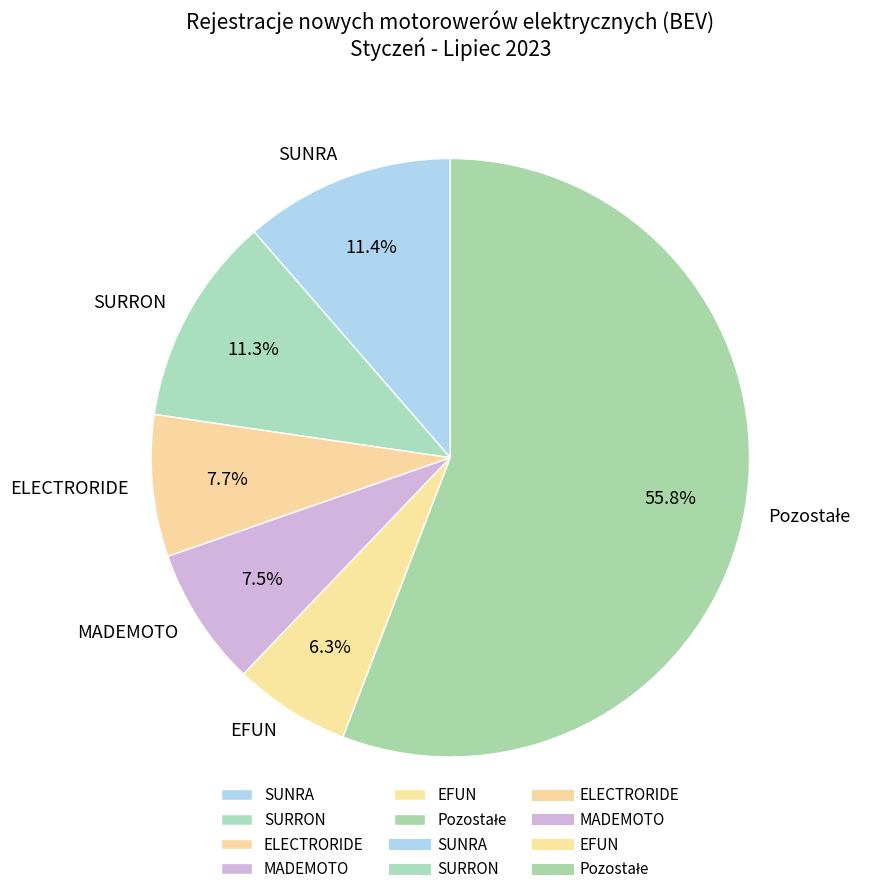

What portion of the pie excludes SURRON?

88.7%